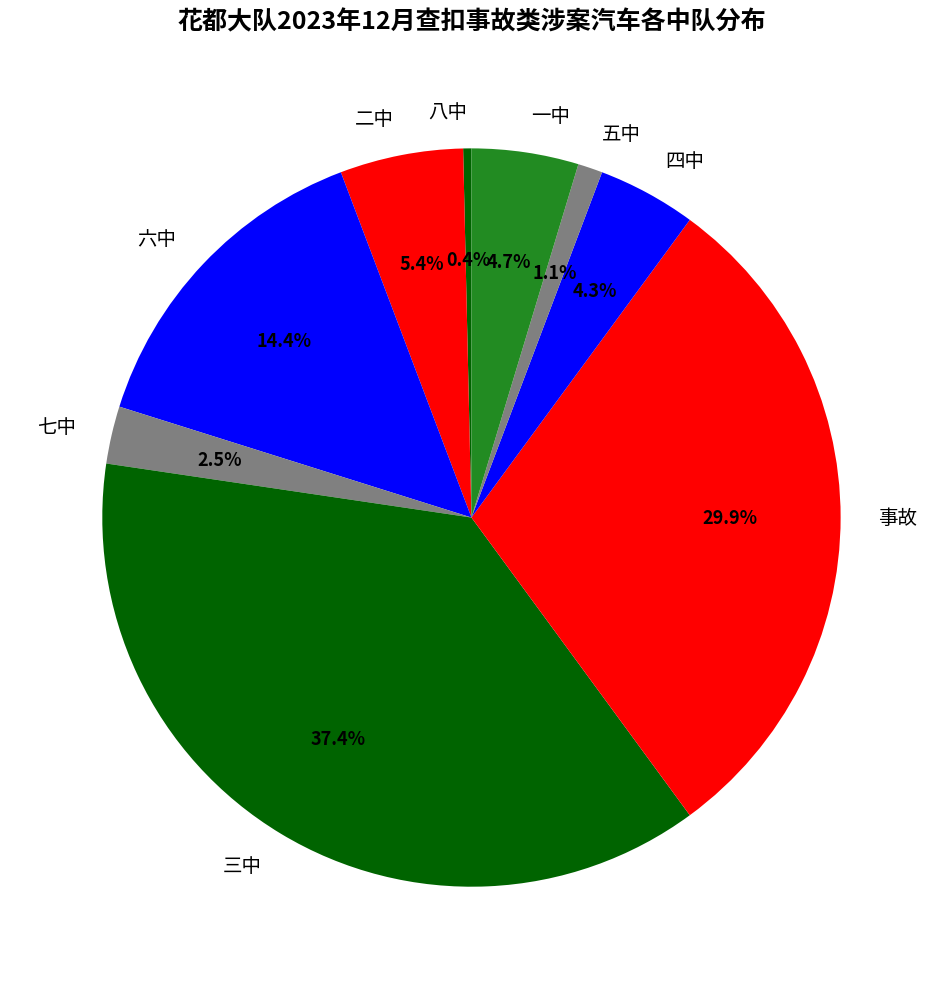

What percentage is the 三中 slice, to the nearest percent?

37%